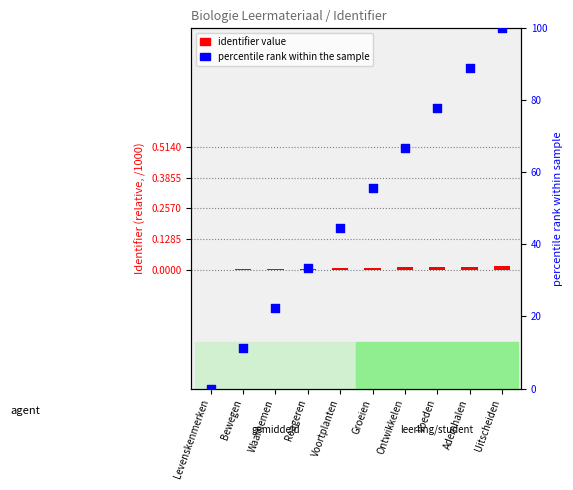

Is the value of identifier value at Reageren greater than the value of percentile rank within the sample at Levenskenmerken?

Yes